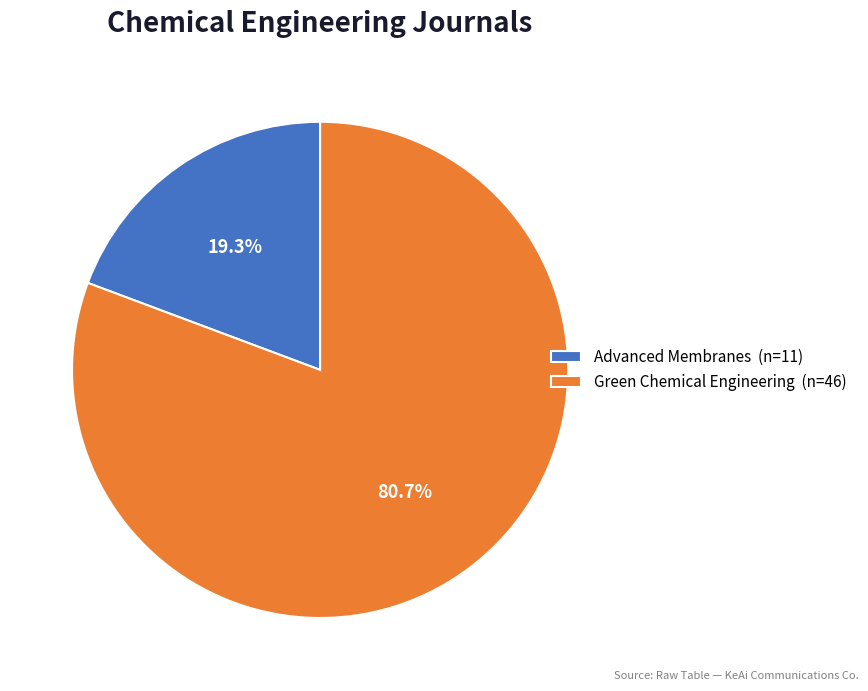

Which slice is the largest?

Green Chemical Engineering